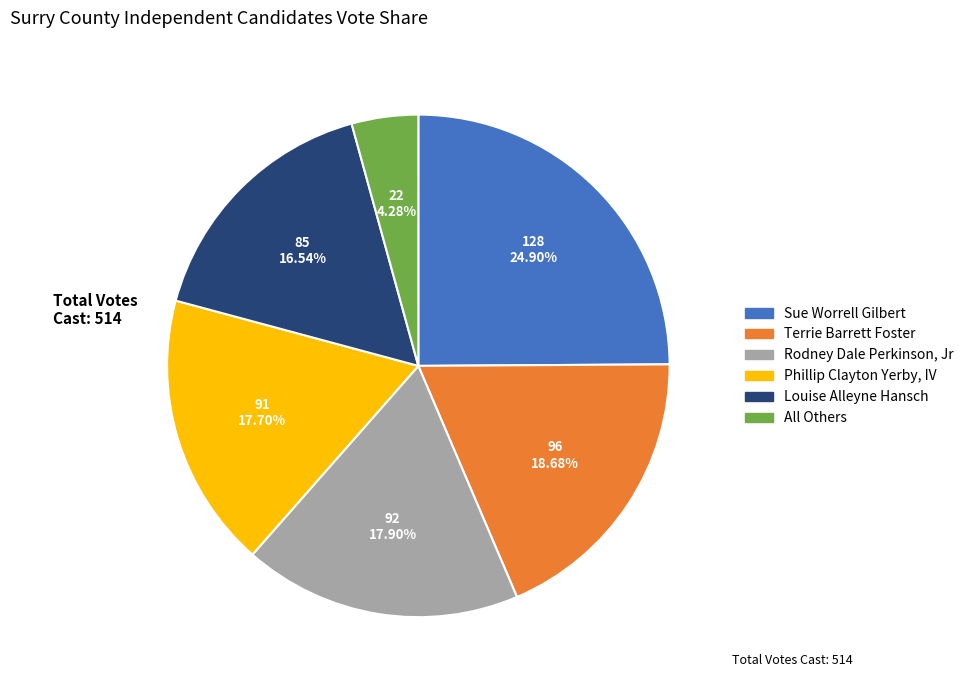

What percentage is the Terrie Barrett Foster slice, to the nearest percent?

19%